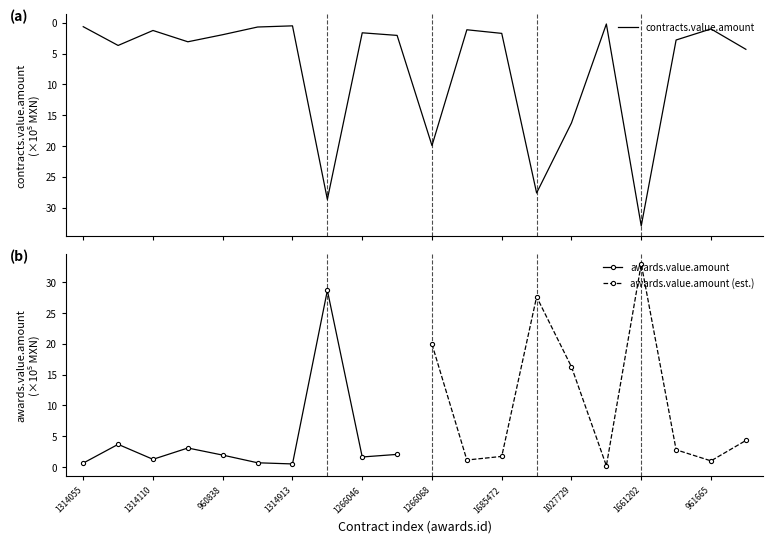

How many interior local valleys (lower than both neighbors) does the data have?

6